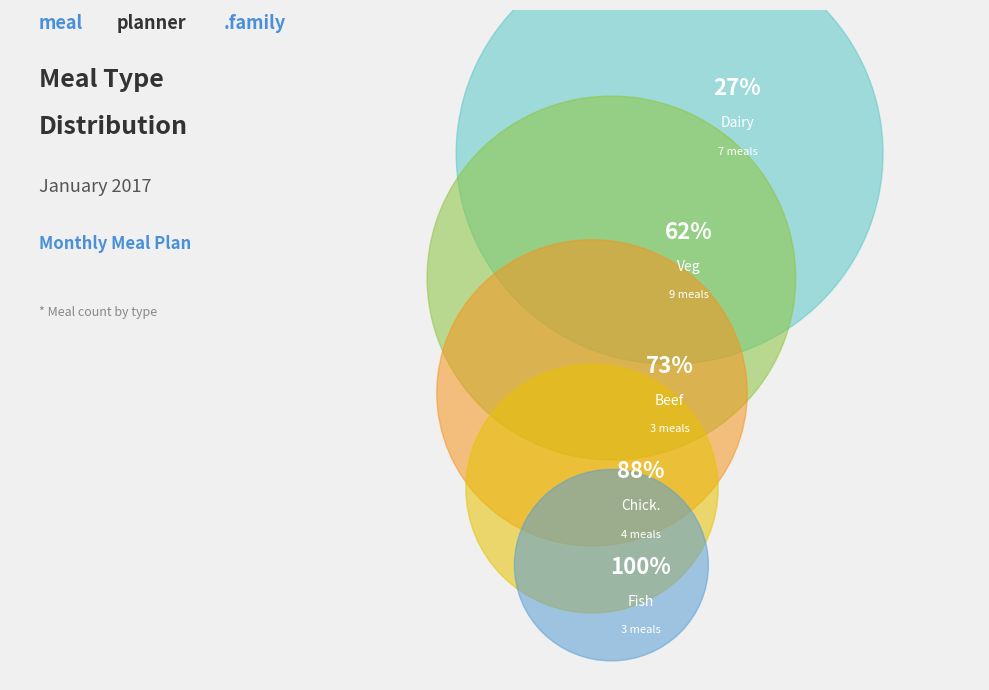

To the nearest percent, what percentage of the pie is Dairy?

27%